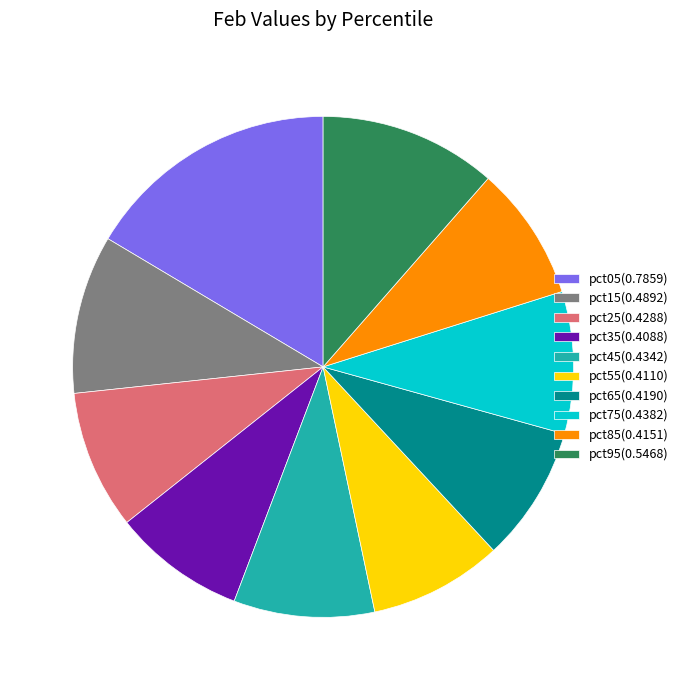

Is pct75(0.4382) the majority of the pie?

No